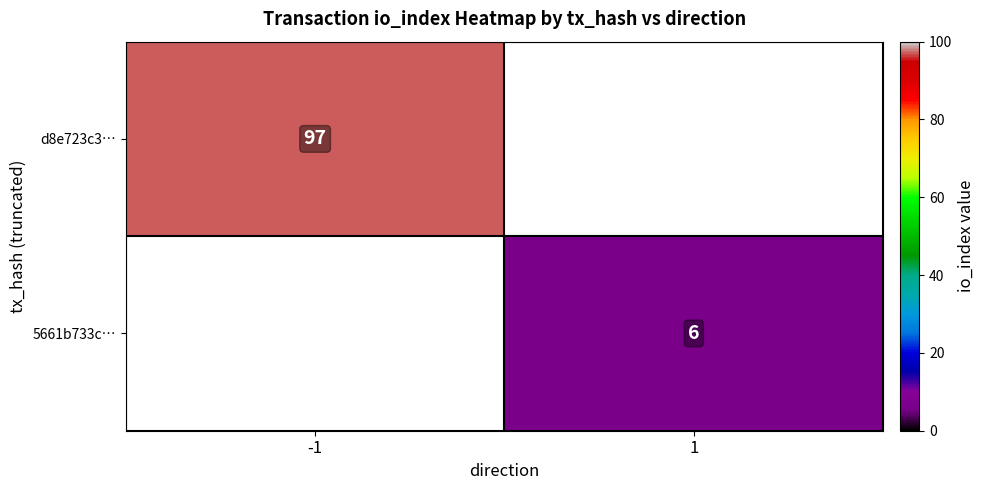

Is the value of 5661b733c… at 1 greater than the value of d8e723c3… at -1?

No